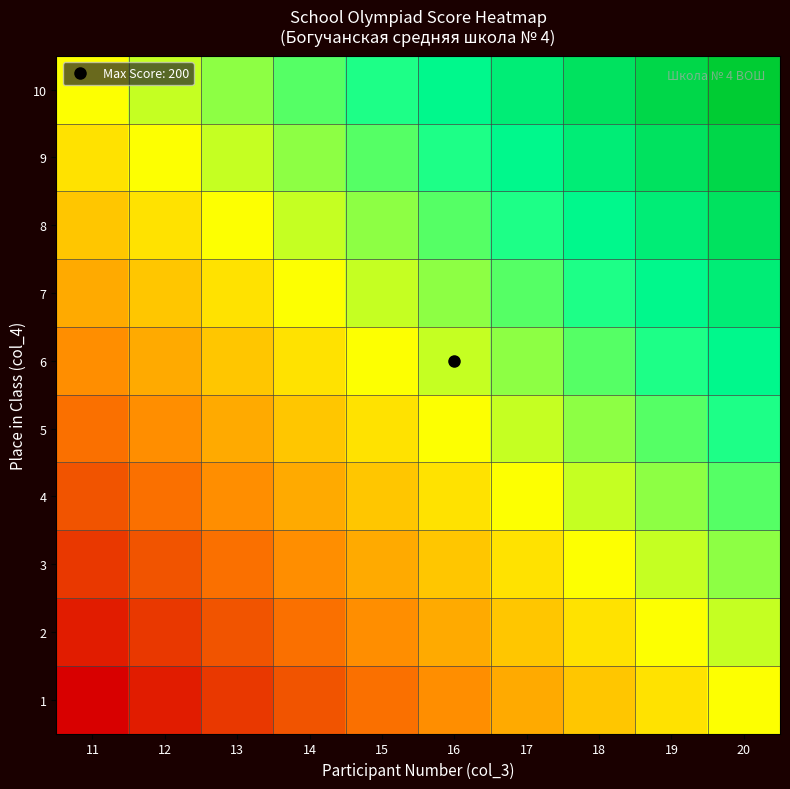

Reading right to left, extract all data points from this chart.

1: 20=0.5	19=0.4	18=0.4	17=0.3	16=0.3	15=0.2	14=0.2	13=0.1	12=0.1	11=0.0
2: 20=0.6	19=0.5	18=0.4	17=0.4	16=0.3	15=0.3	14=0.2	13=0.2	12=0.1	11=0.1
3: 20=0.6	19=0.6	18=0.5	17=0.4	16=0.4	15=0.3	14=0.3	13=0.2	12=0.2	11=0.1
4: 20=0.7	19=0.6	18=0.6	17=0.5	16=0.4	15=0.4	14=0.3	13=0.3	12=0.2	11=0.2
5: 20=0.7	19=0.7	18=0.6	17=0.6	16=0.5	15=0.4	14=0.4	13=0.3	12=0.3	11=0.2
6: 20=0.8	19=0.7	18=0.7	17=0.6	16=0.6	15=0.5	14=0.4	13=0.4	12=0.3	11=0.3
7: 20=0.8	19=0.8	18=0.7	17=0.7	16=0.6	15=0.6	14=0.5	13=0.4	12=0.4	11=0.3
8: 20=0.9	19=0.8	18=0.8	17=0.7	16=0.7	15=0.6	14=0.6	13=0.5	12=0.4	11=0.4
9: 20=0.9	19=0.9	18=0.8	17=0.8	16=0.7	15=0.7	14=0.6	13=0.6	12=0.5	11=0.4
10: 20=1.0	19=0.9	18=0.9	17=0.8	16=0.8	15=0.7	14=0.7	13=0.6	12=0.6	11=0.5